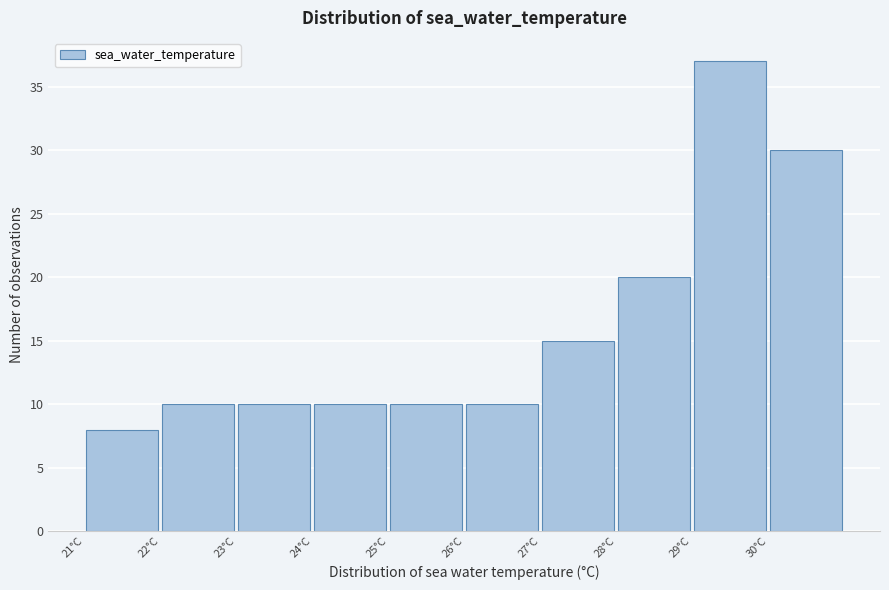

Reading left to right, list every bar in this chart as the range it spans on the x-axis followed by its height. The values are not printed on the chart, so give them approximately, as read against the axis.

21 to 22: 8
22 to 23: 10
23 to 24: 10
24 to 25: 10
25 to 26: 10
26 to 27: 10
27 to 28: 15
28 to 29: 20
29 to 30: 37
30 to 31: 30